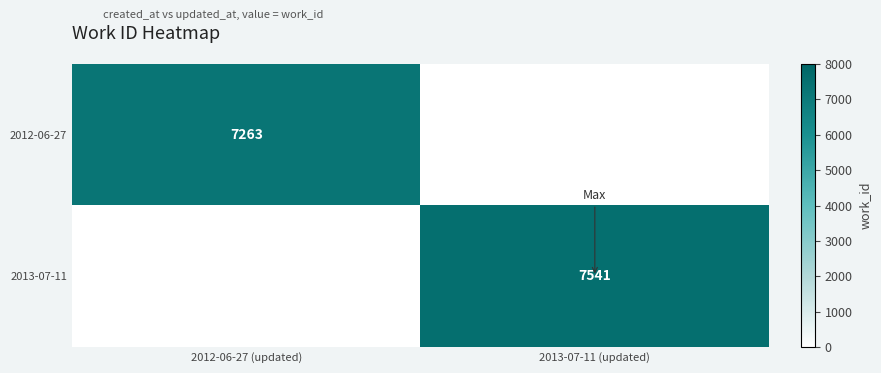

Is it true that 2012-06-27 equals 2940 at 2012-06-27 (updated)?

False